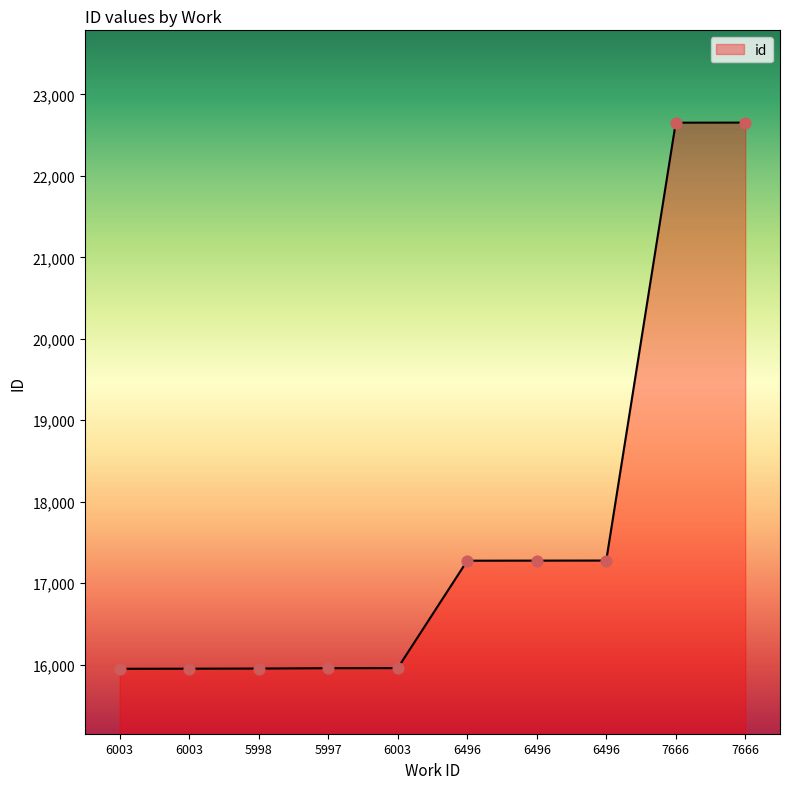

Is this an area chart (filled region under the line)?

Yes